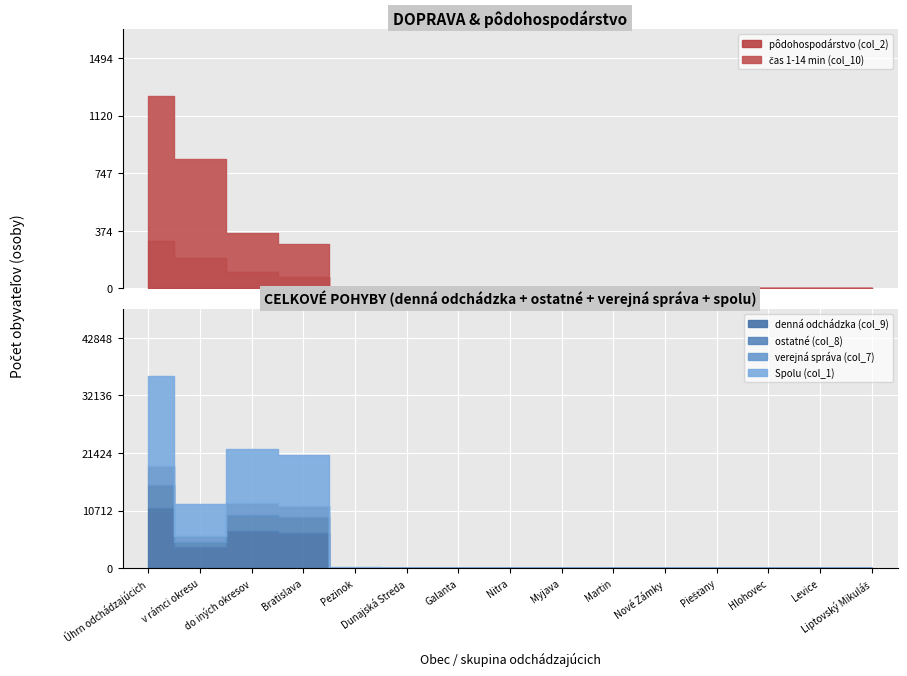

What is the difference between the second highest and minimum values in the čas 1-14 min (col_10) series?

641